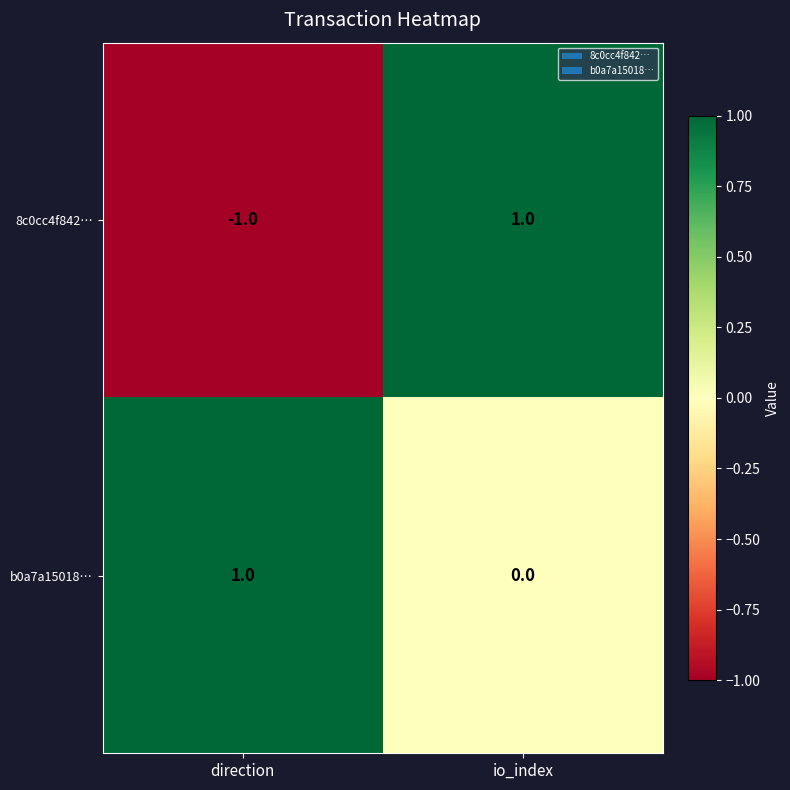

Where is 8c0cc4f842… nearest to the value 0?

direction